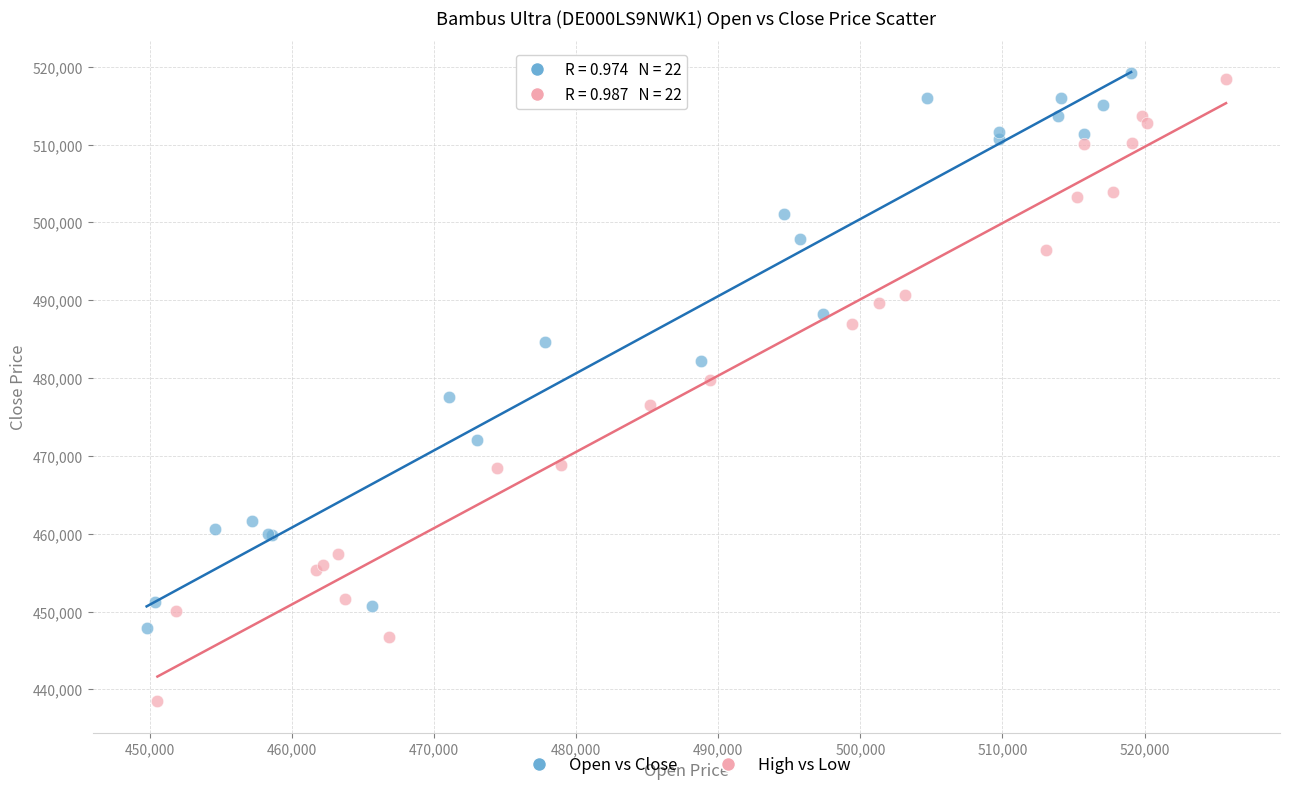

Which series has the widest spread of Y values?

High vs Low